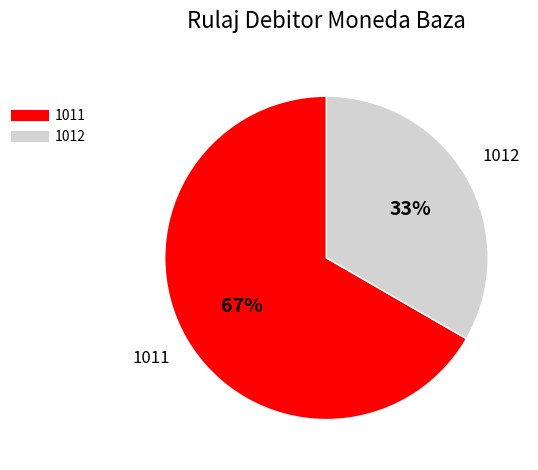

Count the number of slices in the pie.

2